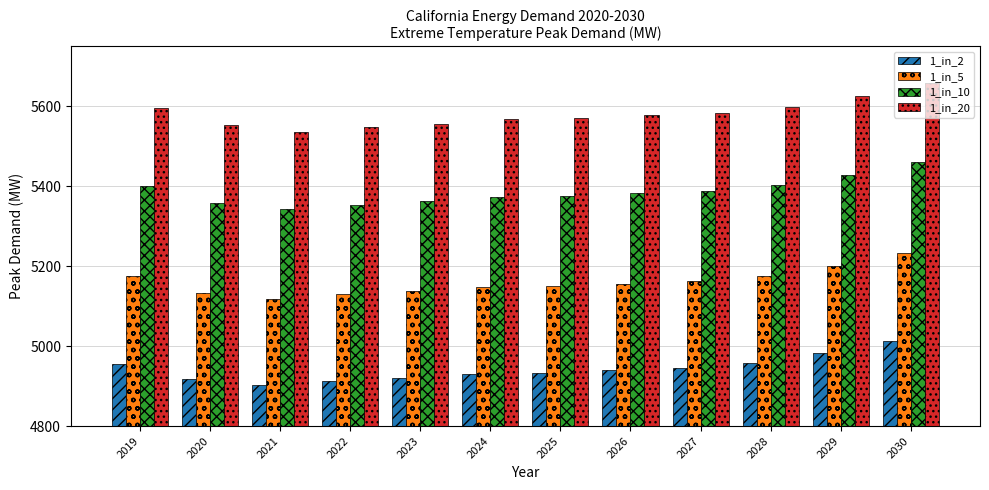

What is the spread (max minus min) of values at 2027?

639.0